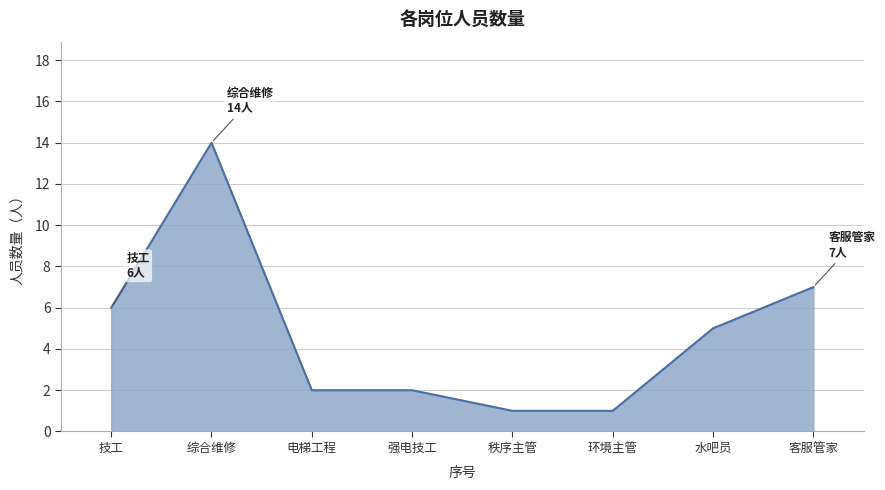

What position from the right is 环境主管?

3